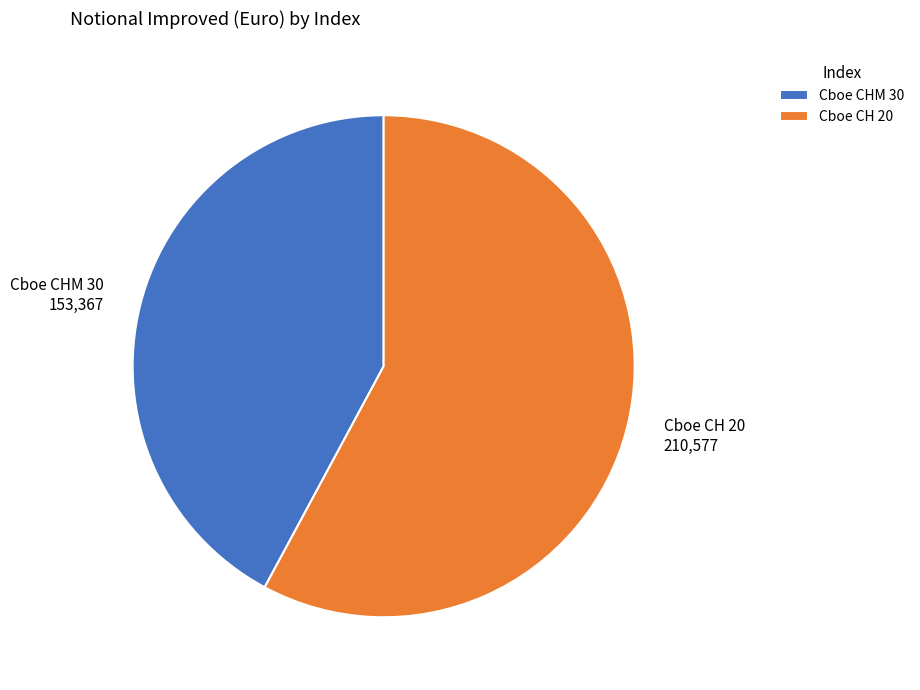

What is the majority slice?

Cboe CH 20